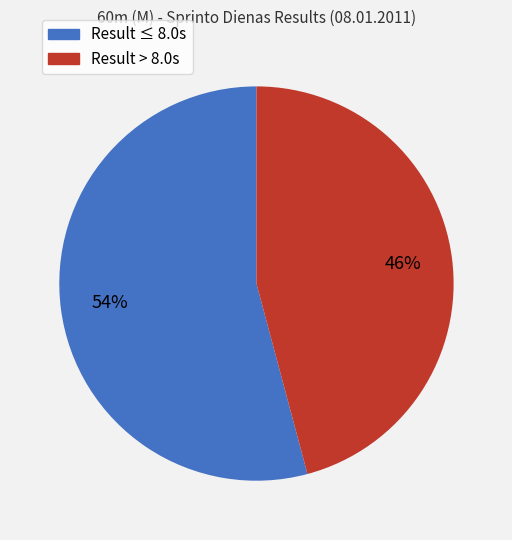

How many segments does this pie chart have?

2